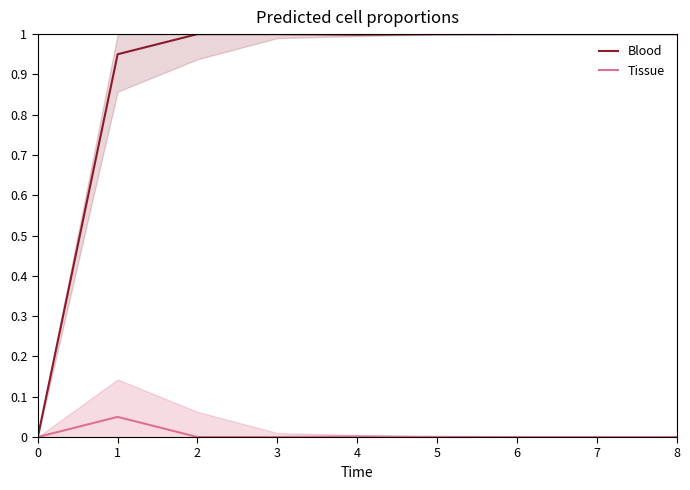

Is it true that Blood equals 0.5 at 3?

False